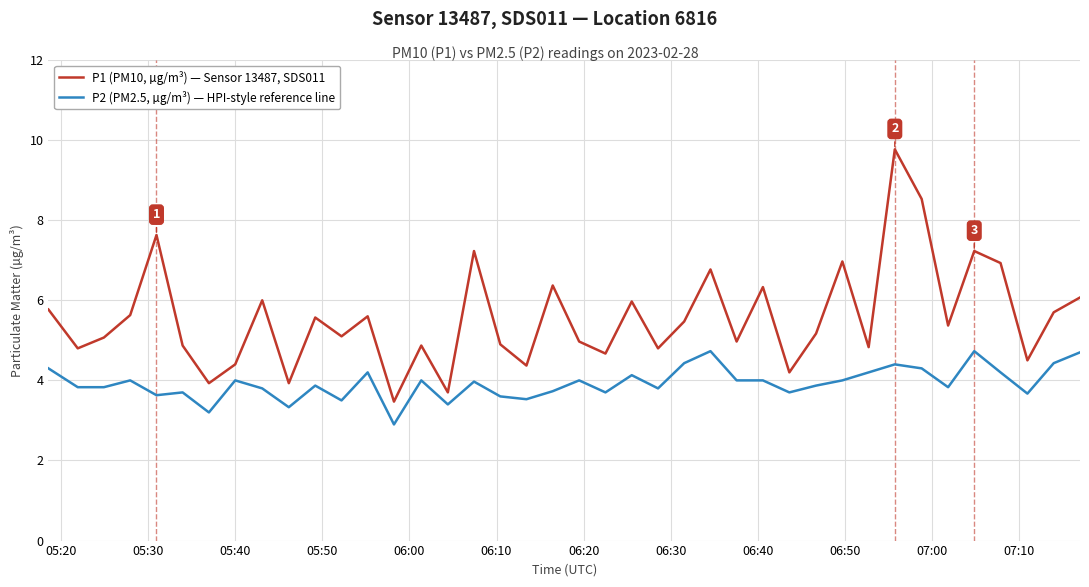

What is the difference between the maximum and minimum values in the P1 (PM10, µg/m³) — Sensor 13487, SDS011 series?

6.3